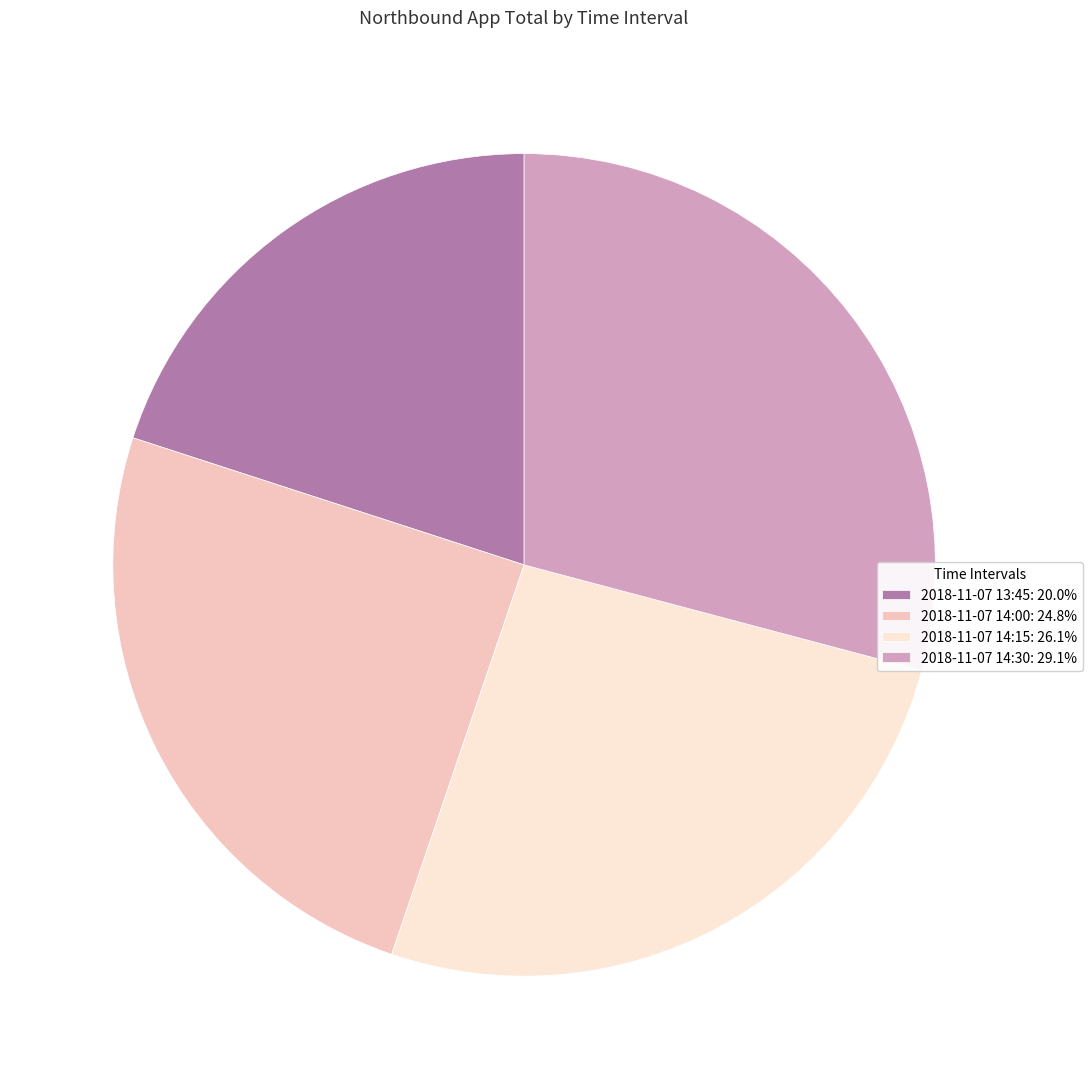

Is the sum of 2018-11-07 14:00: 24.8% and 2018-11-07 14:15: 26.1% greater than half?

Yes